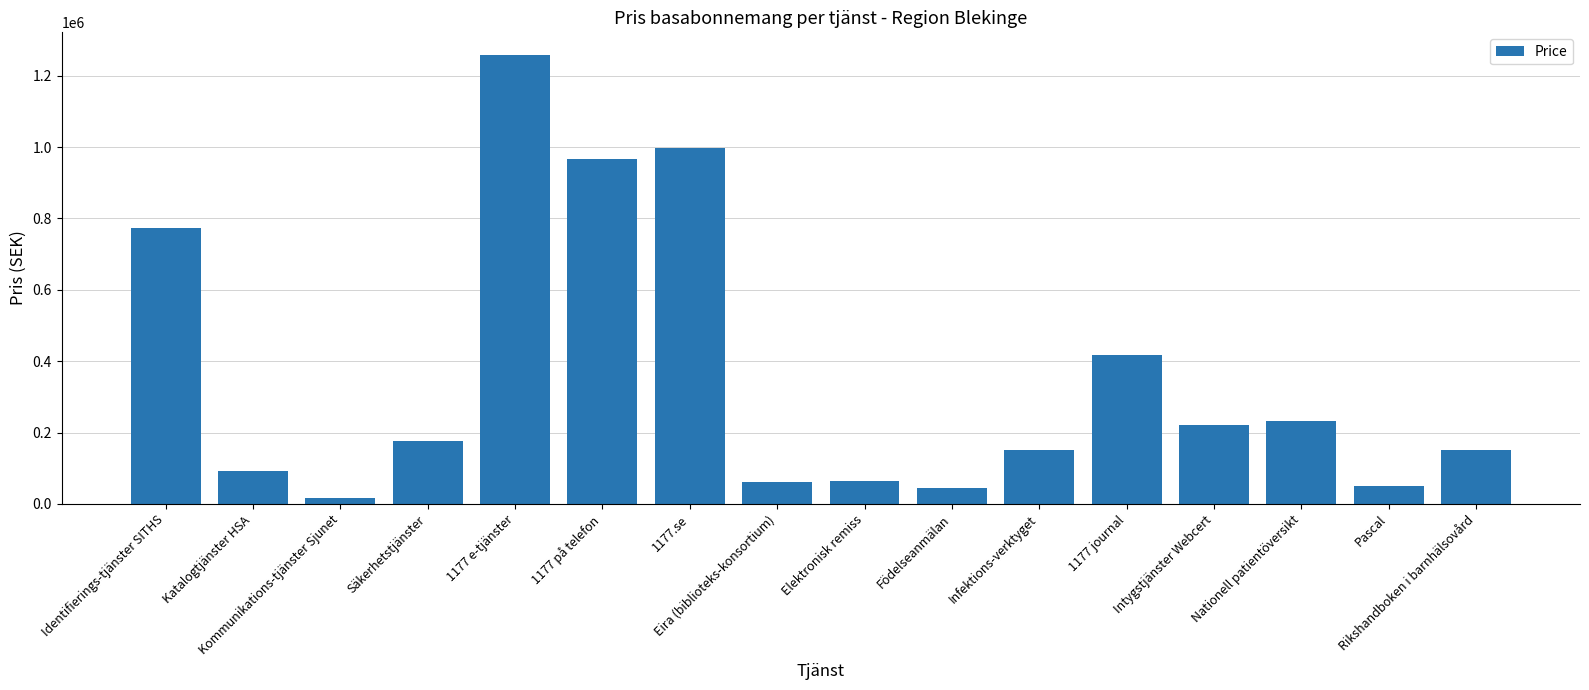

What is the difference between the maximum and minimum values?

1240479.3